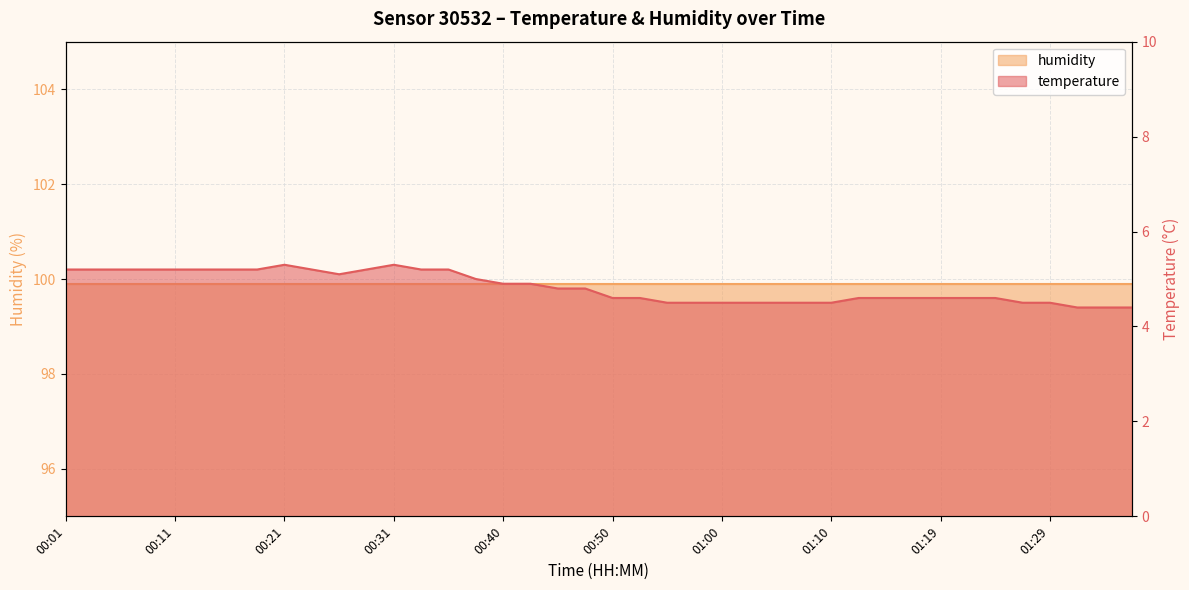

What is the ratio of the value at 00:52 to the value at 01:22?

1.0